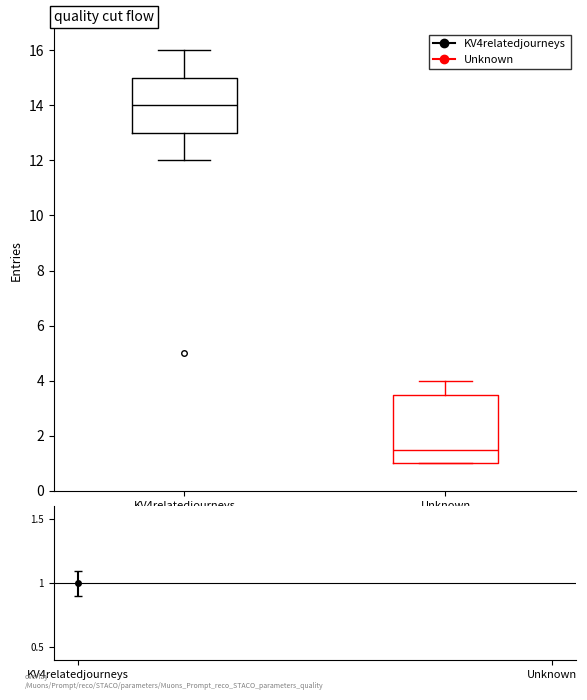

Comparing the boxes themselves (not the whiskers), which one is the tallest?

Unknown